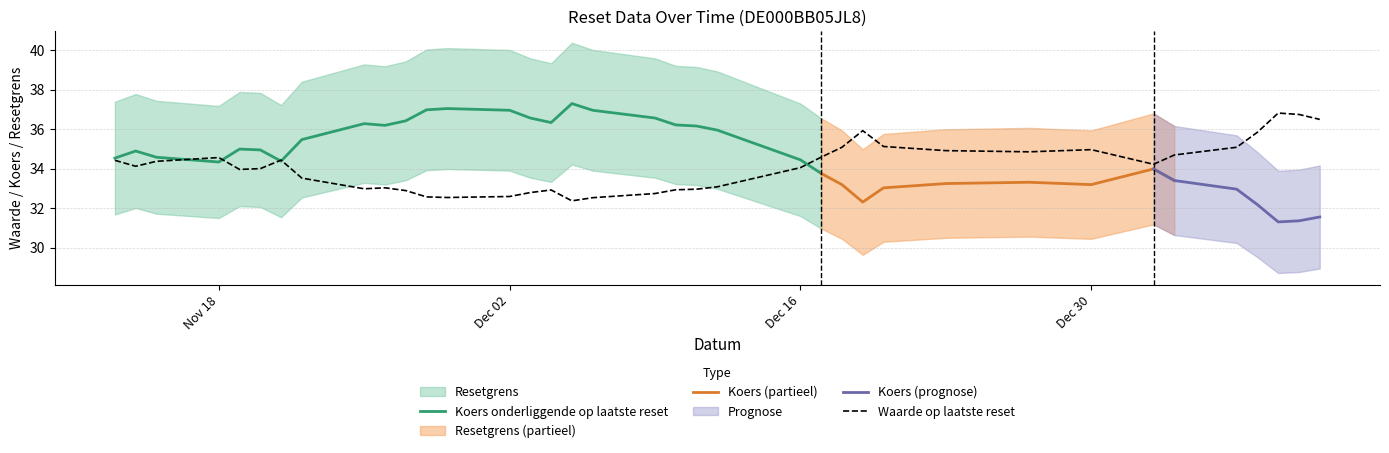

What is the greatest value displayed?

40.4